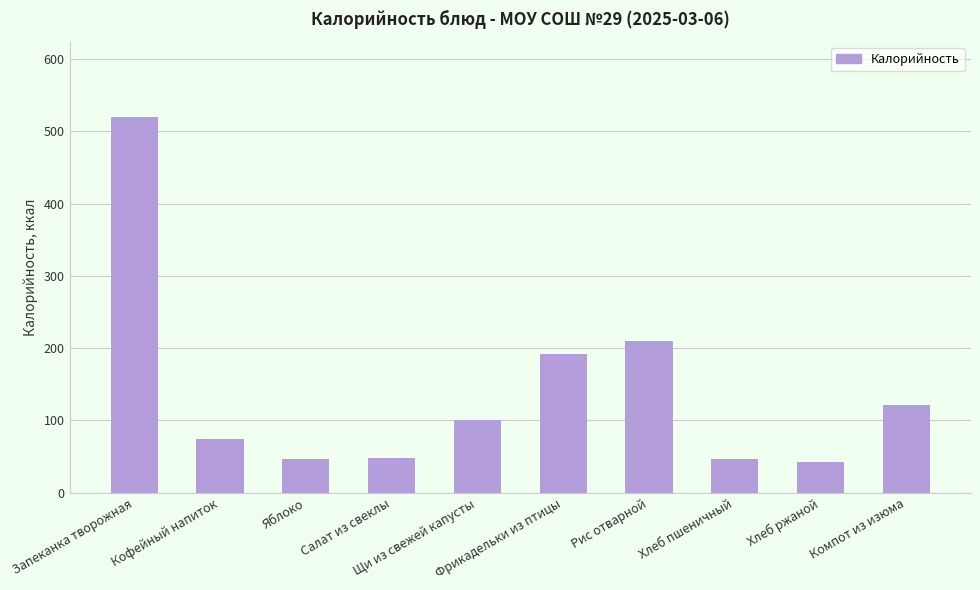

True or false: the data shows 71 at Хлеб ржаной.

False